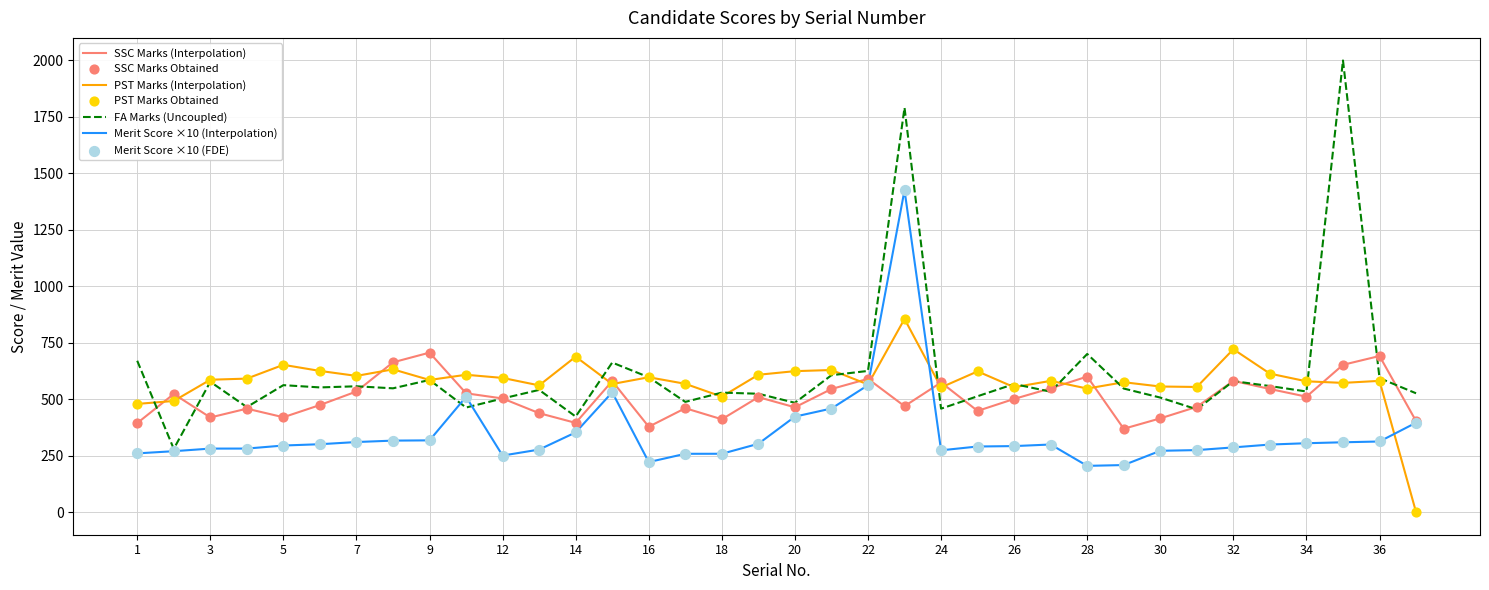

Which series has the largest range (max minus min)?

FA Marks (Uncoupled)